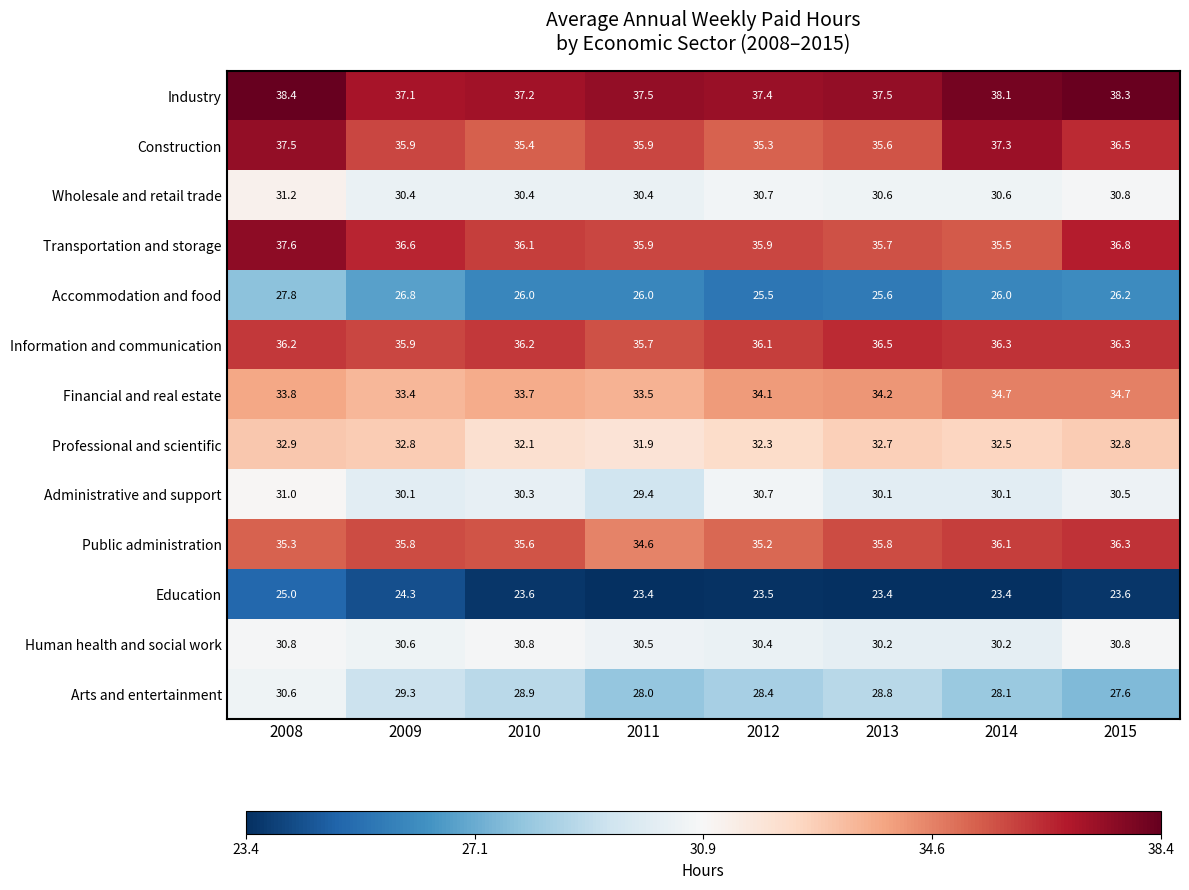

What is the highest value of the Transportation and storage series?

37.6